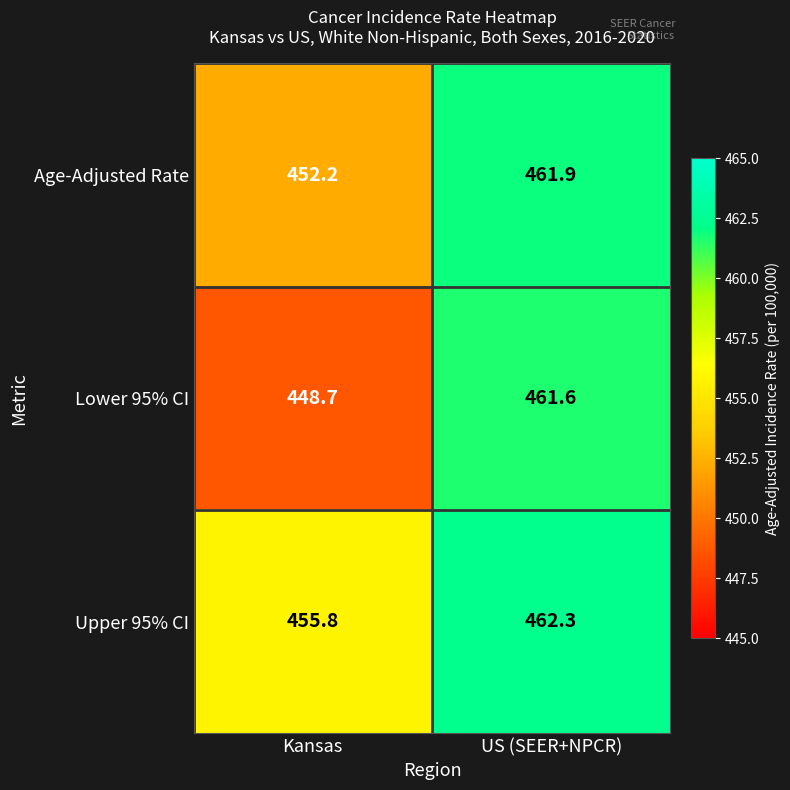

True or false: Upper 95% CI has a value of 455.8 at Kansas.

True